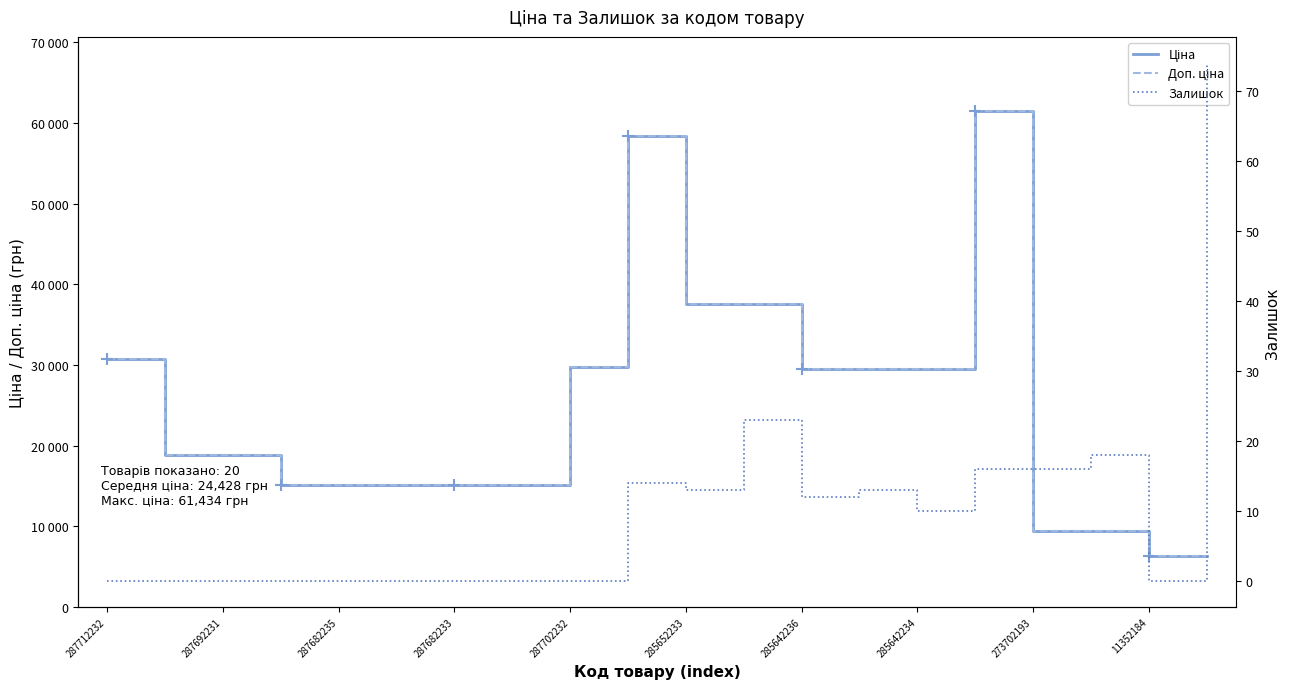

How many lines are shown in the chart?

3